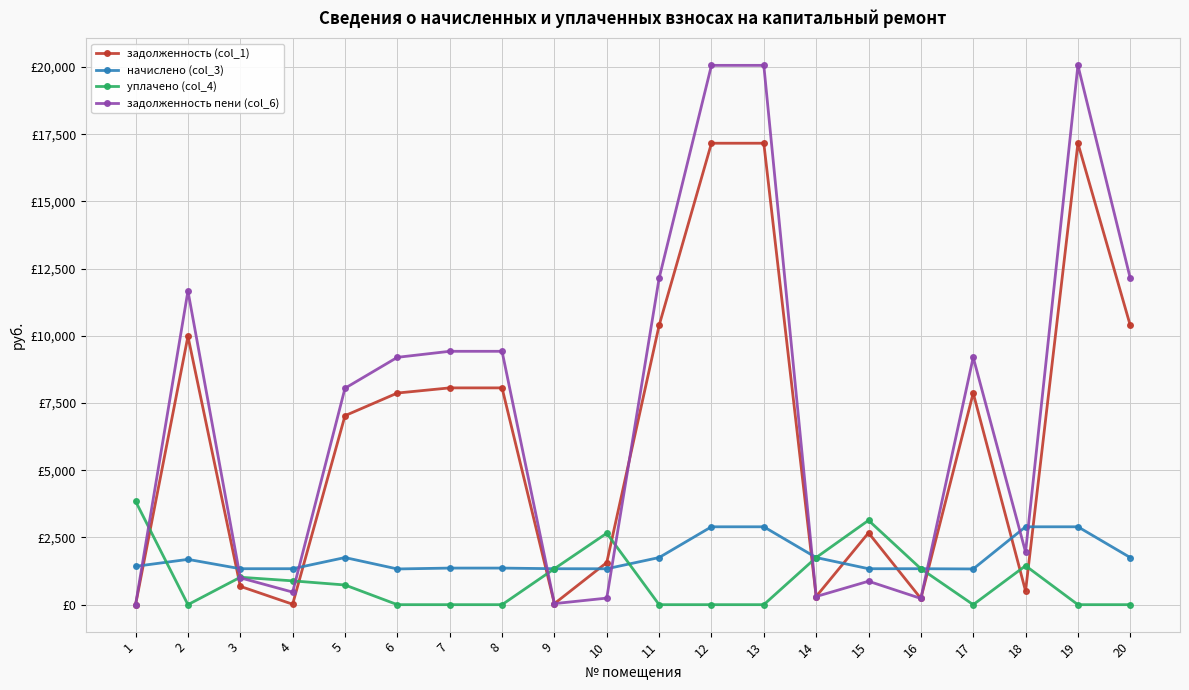

Which label corresponds to the smallest value in the chart?

1